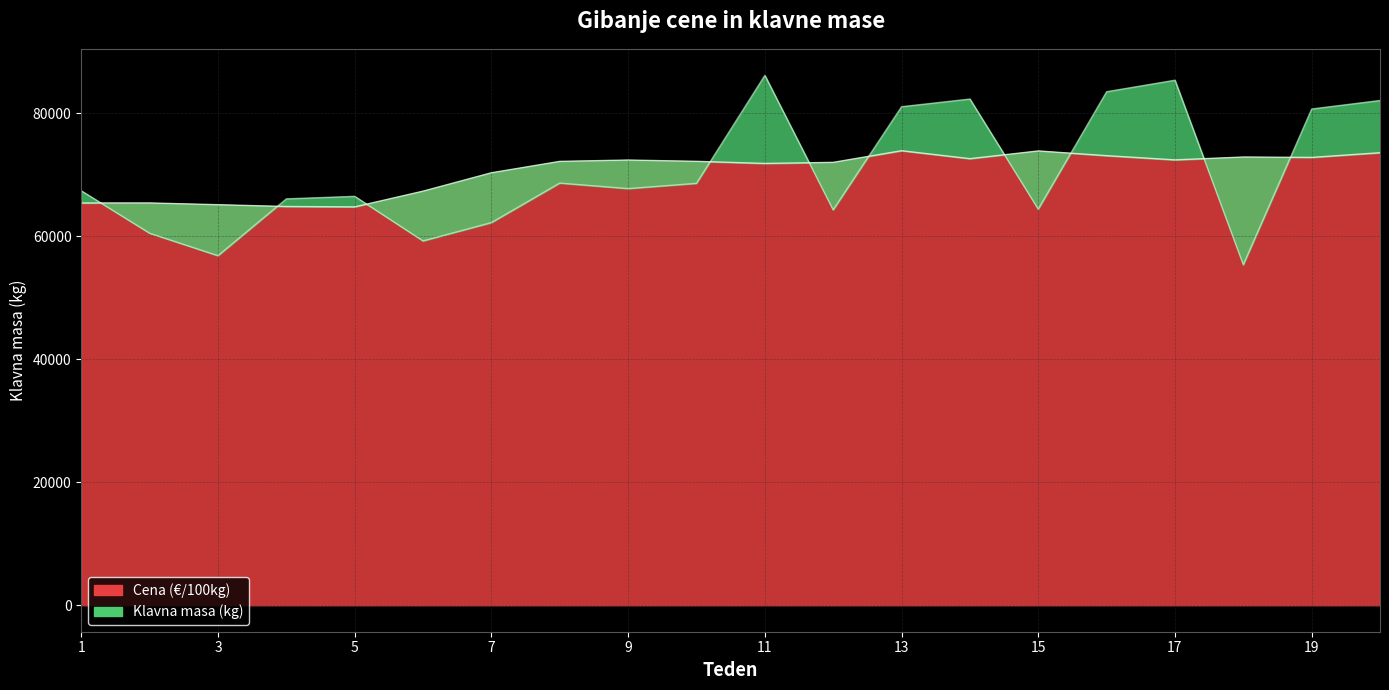

Is it true that Klavna masa (kg) equals 80671.0 at 19?

True